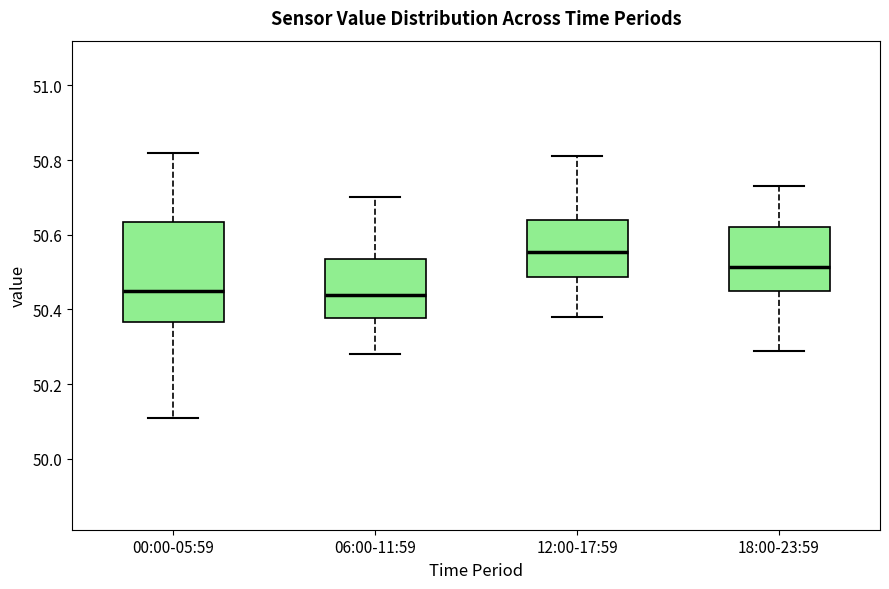

Which box has the highest median line?

12:00-17:59